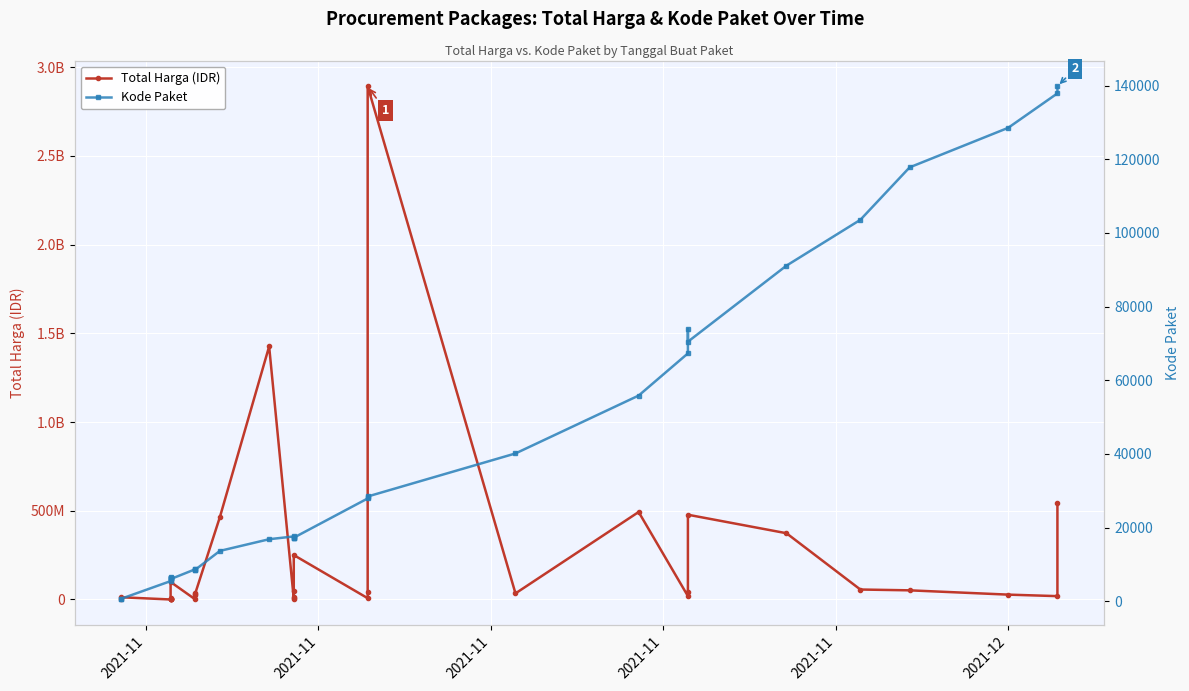

How many data points does each series have?

35